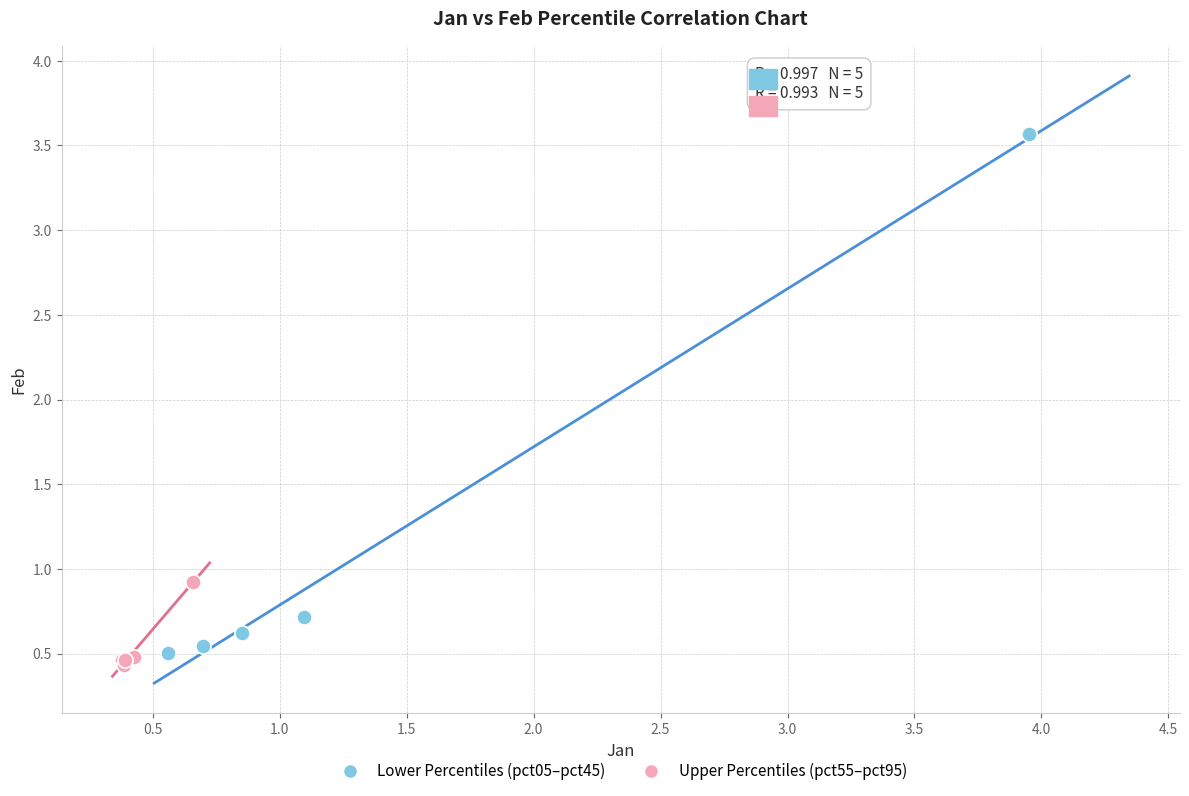

Which series contains the highest Y value?

Lower Percentiles (pct05–pct45)